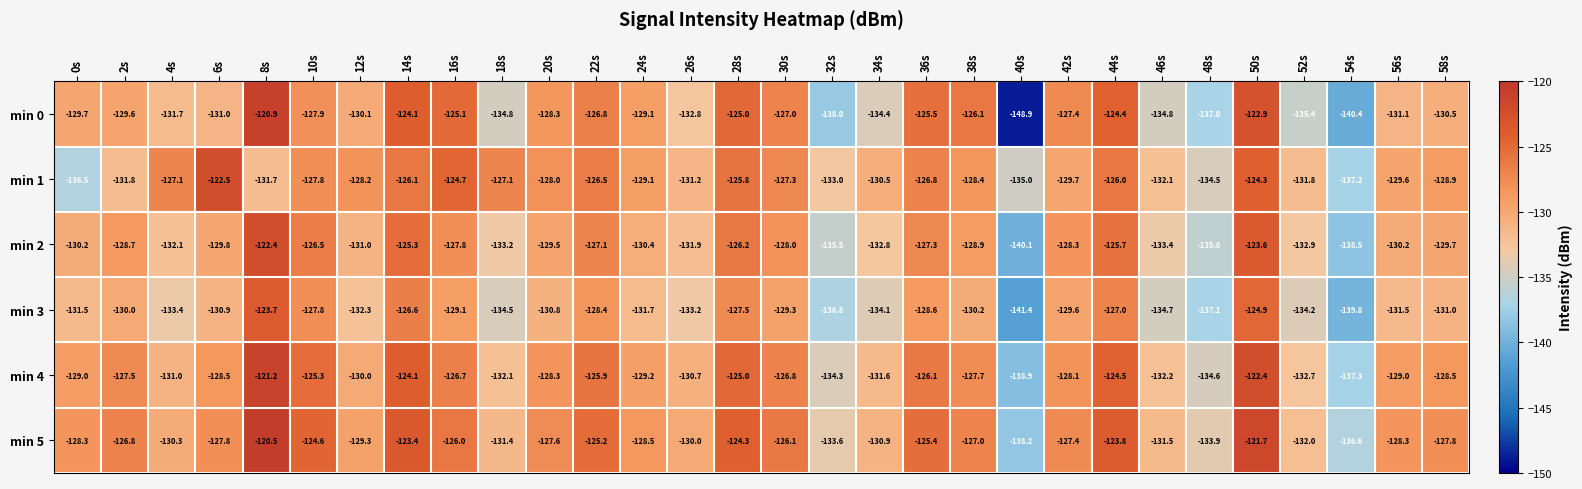

At which category does the chart reach its minimum across all series?

40s